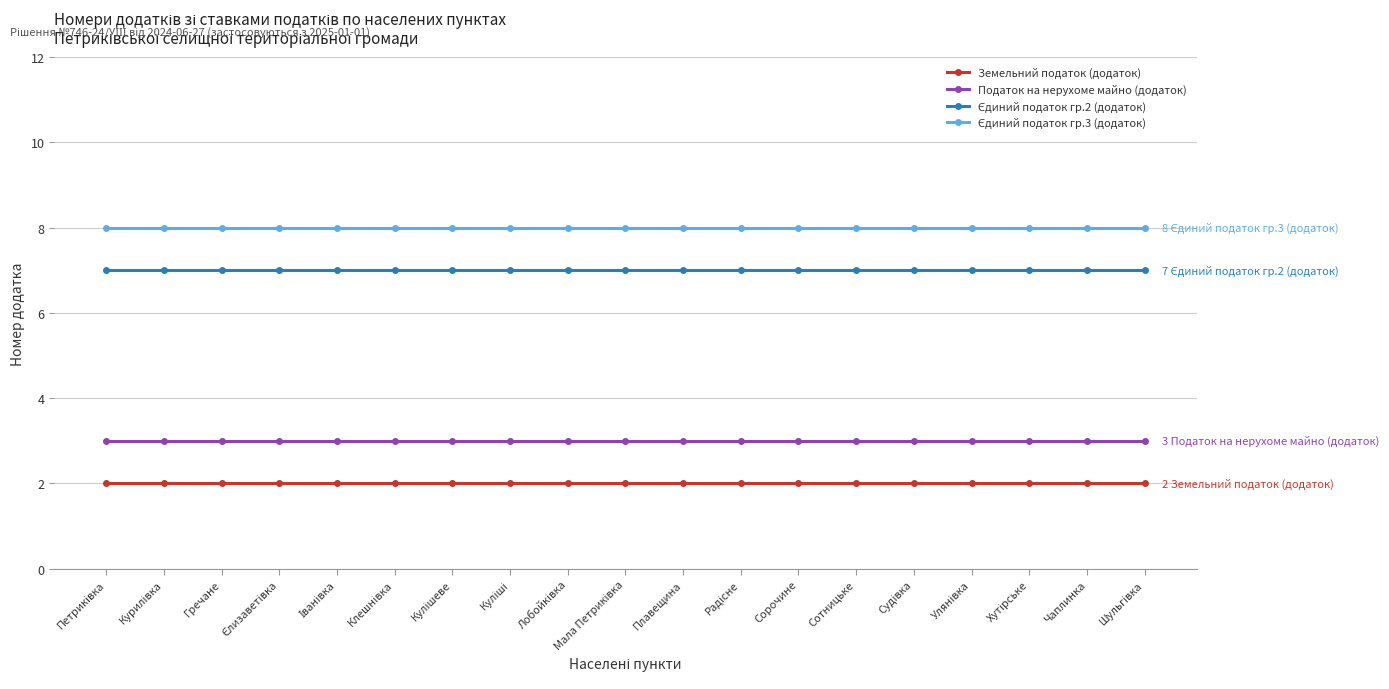

The value of Земельний податок (додаток) at Чаплинка is 2. True or false?

True